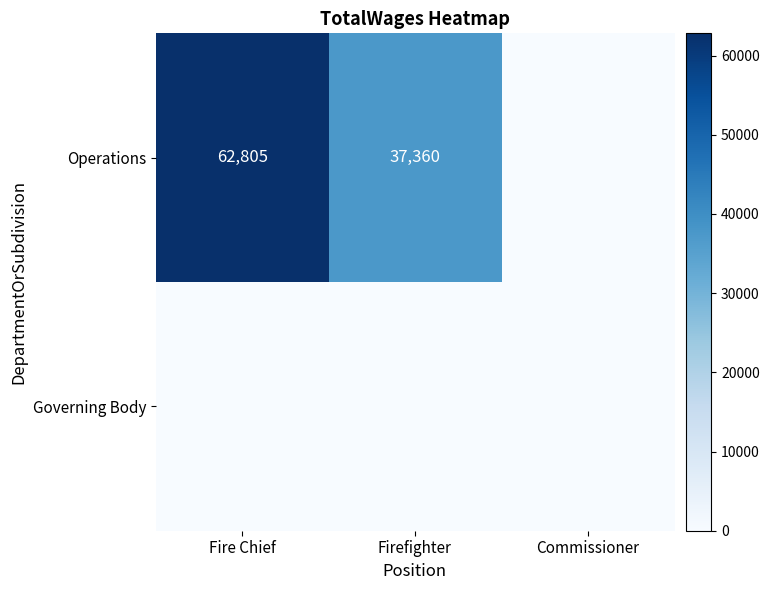

At how many categories does at least one series exceed 13993?

2